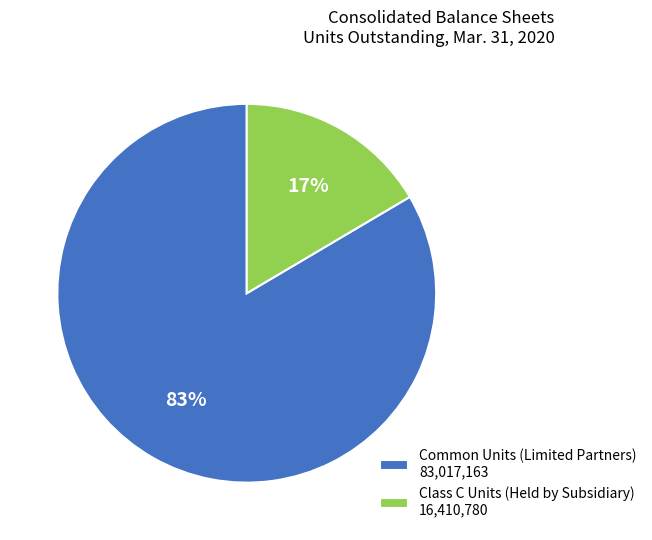

What is the largest slice in the pie chart?

Common Units (Limited Partners)